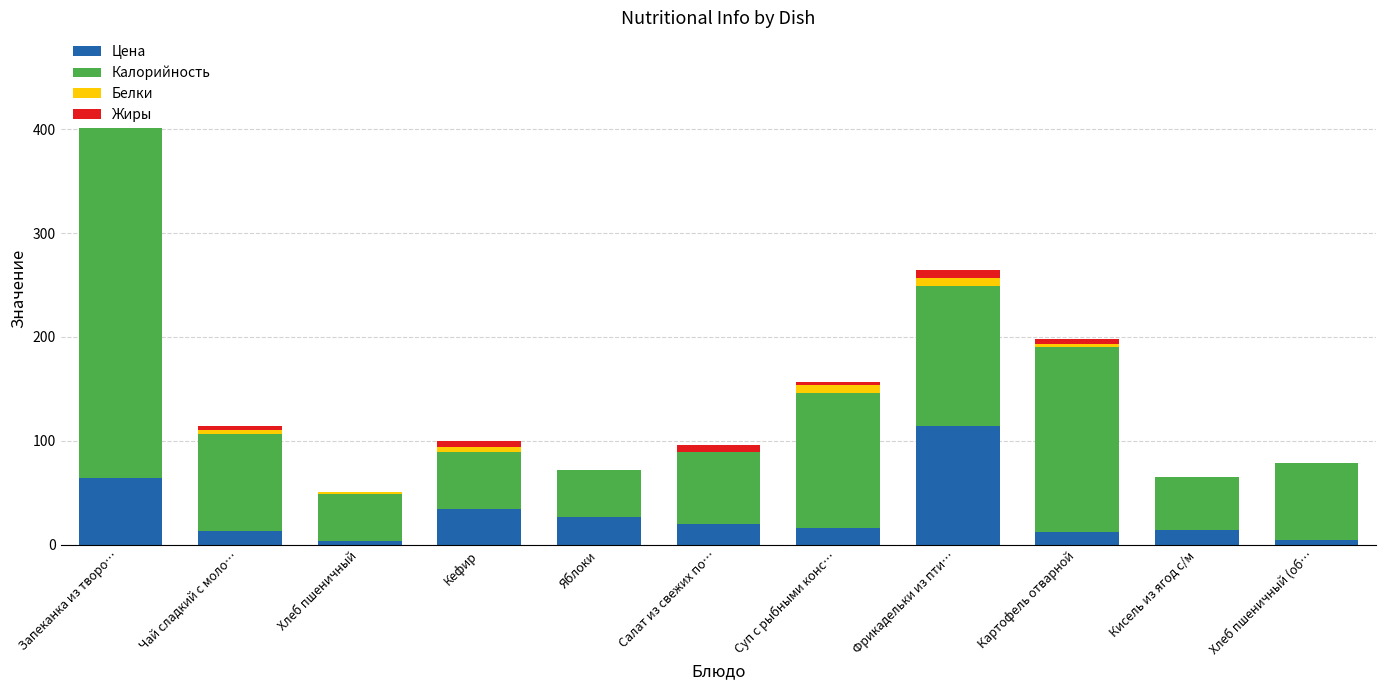

What is the label of the 2nd bar from the left?

Чай сладкий с моло…